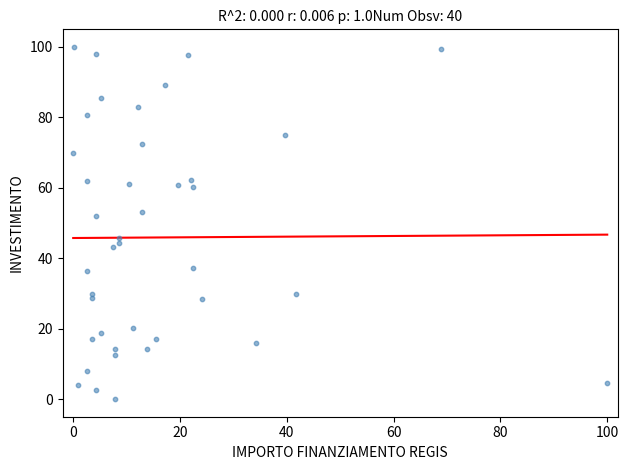

What is the range of Y values (max minus min)?

100.0